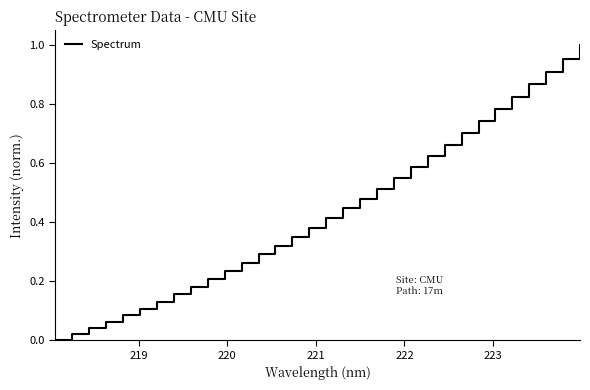

True or false: there are more than 1 points higher than both neighbors.

False